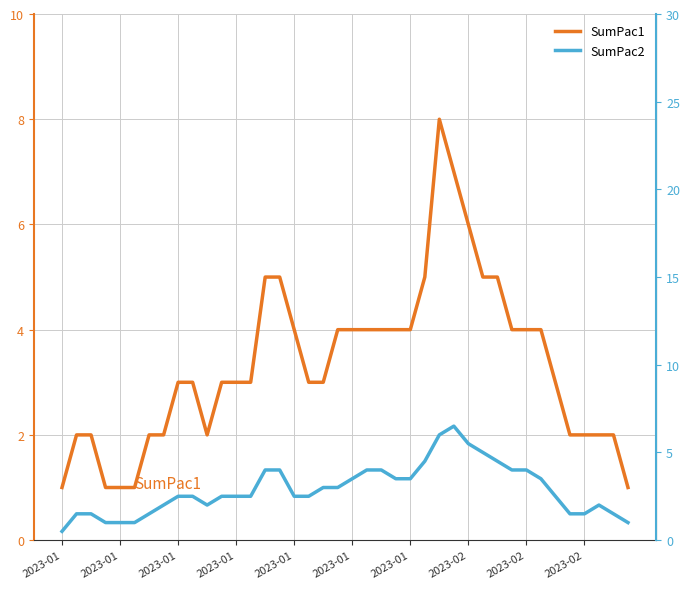

Which series has the largest range (max minus min)?

SumPac1